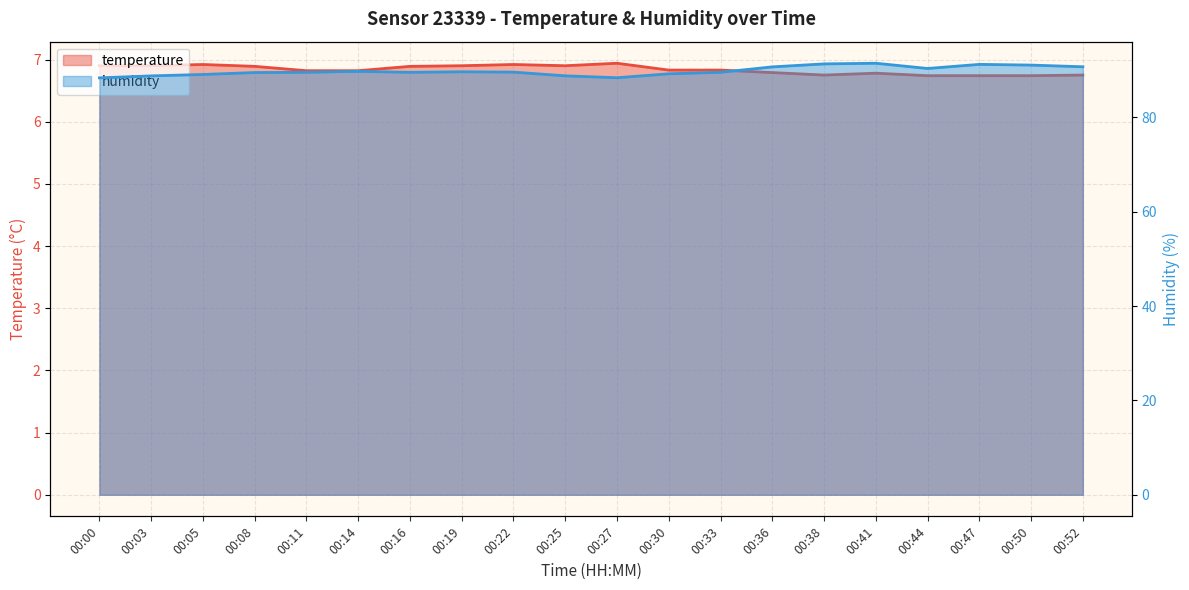

How many values in the humidity series exceed 89?

16